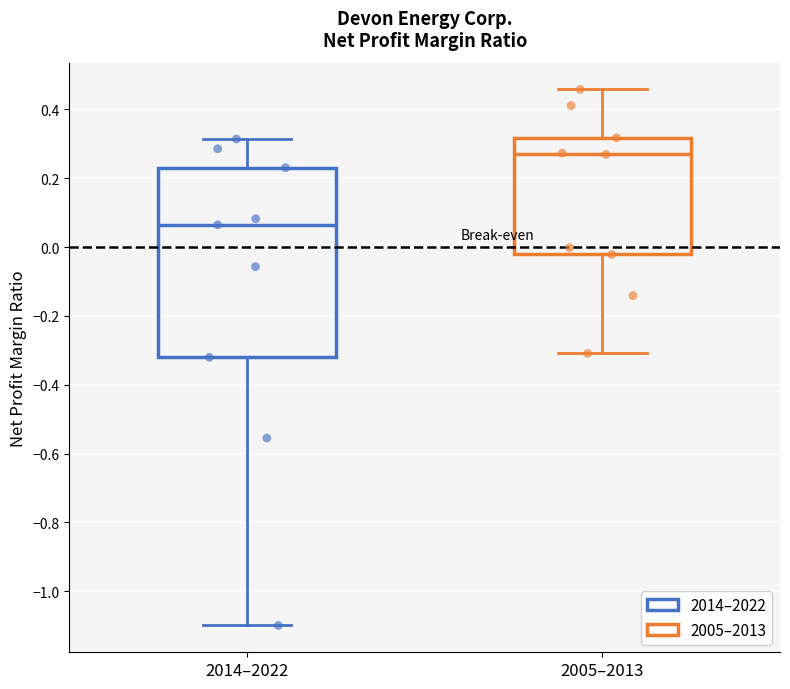

Which box is the tallest, from its lower edge to its upper edge?

2014–2022